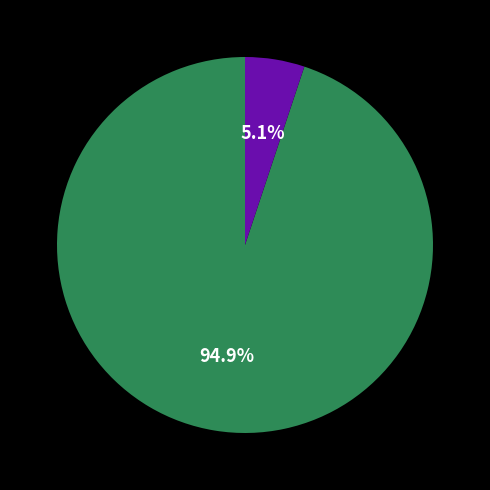

Does any single category account for the majority?

Yes